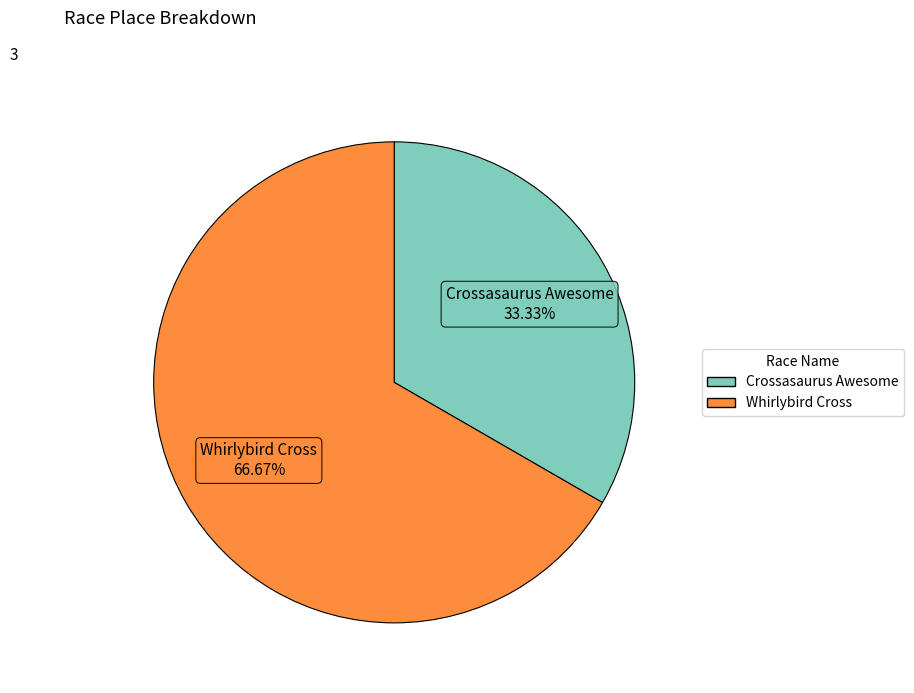

Which category accounts for the majority?

Whirlybird Cross